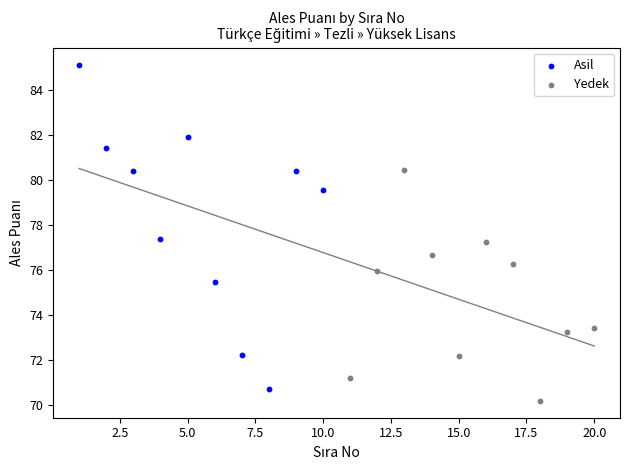

Which series has the largest Y range (max minus min)?

Asil